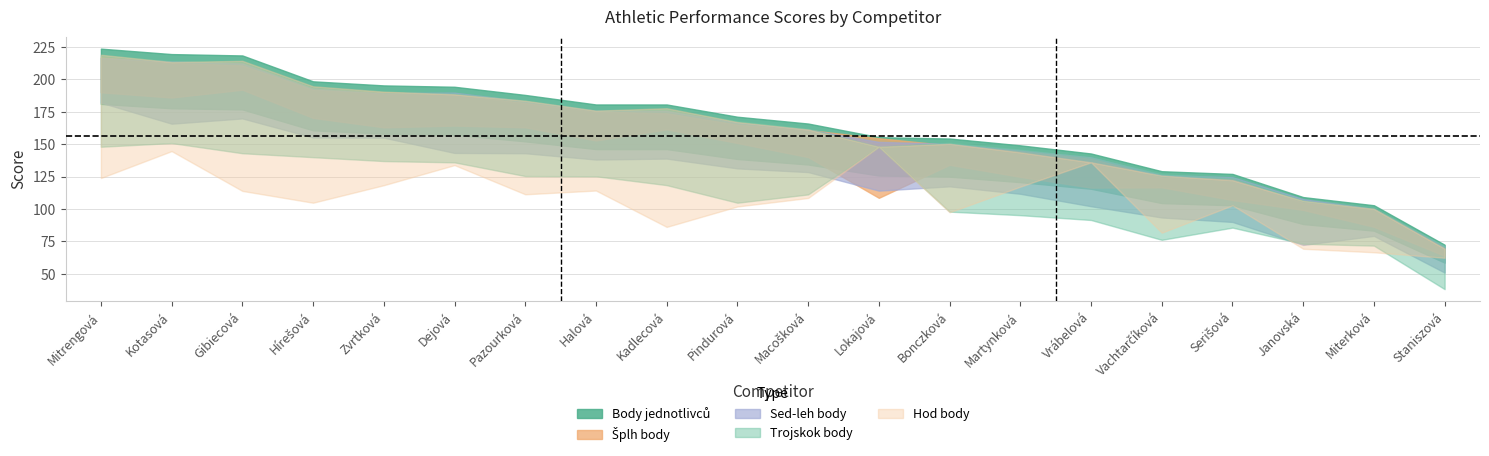

Does the chart have visible grid lines?

Yes